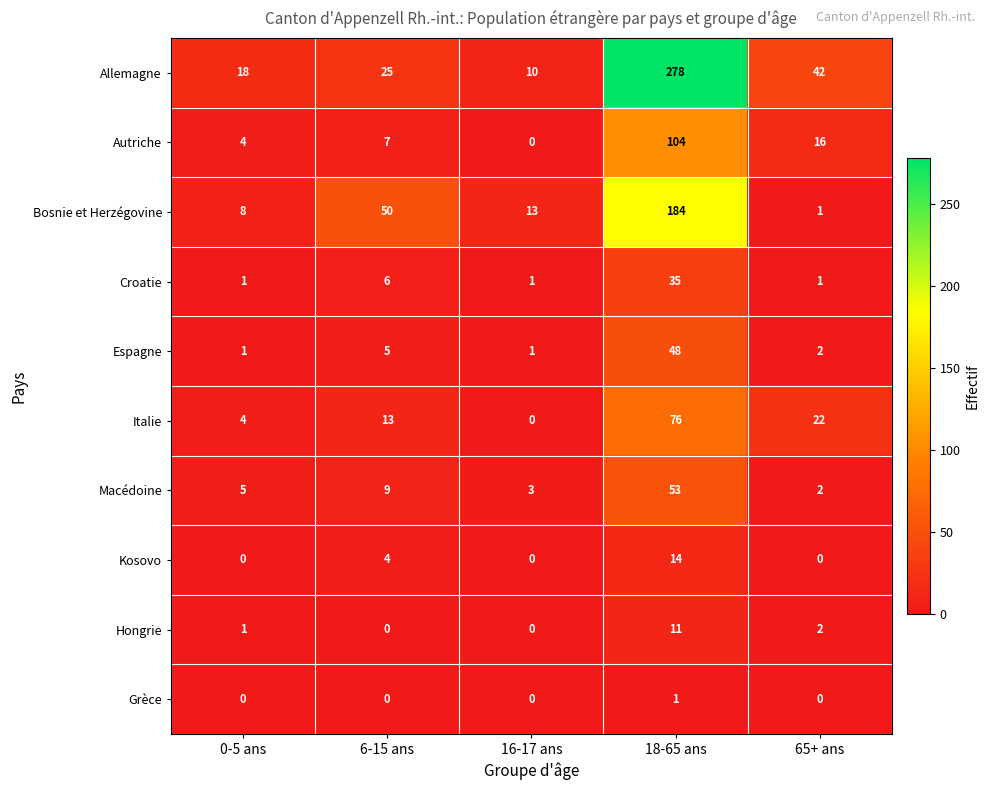

Which series has the largest range (max minus min)?

Allemagne